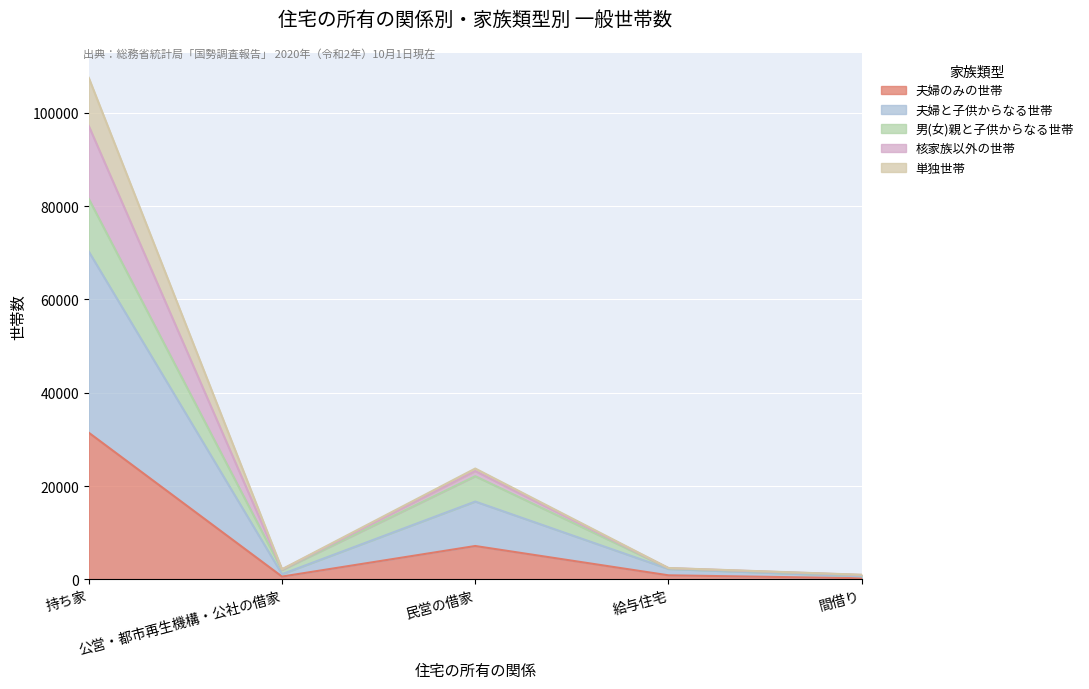

What is the label of the 5th point from the right?

持ち家